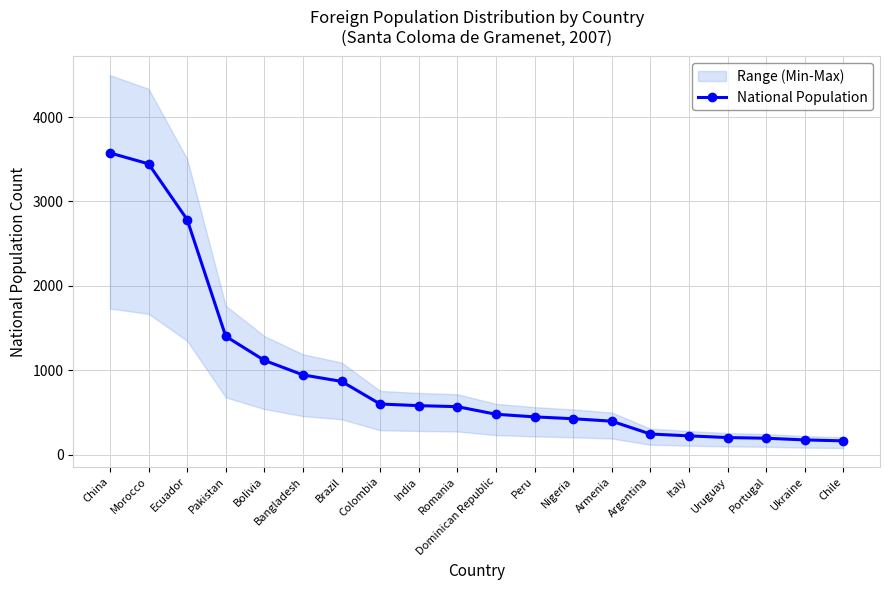

What is the sum of all values?

18861